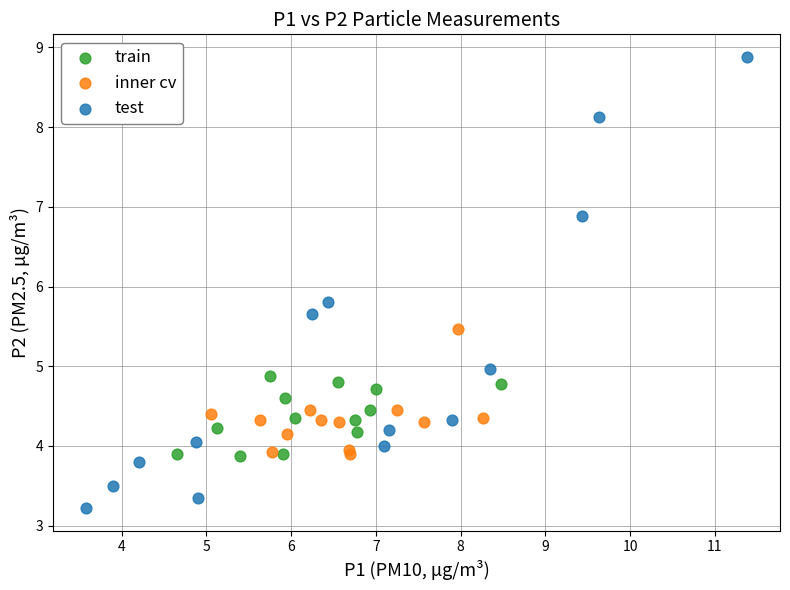

What are all the series names shown in the legend?

train, inner cv, test